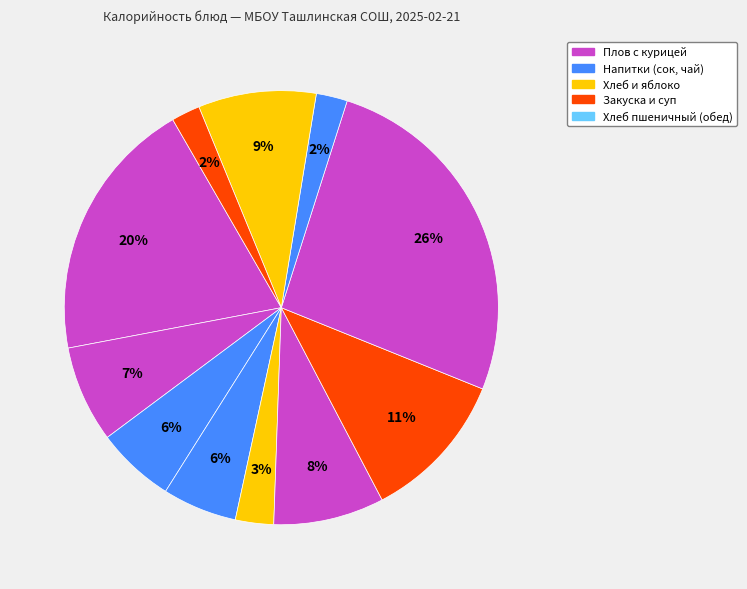

How many slices are in this pie chart?

11